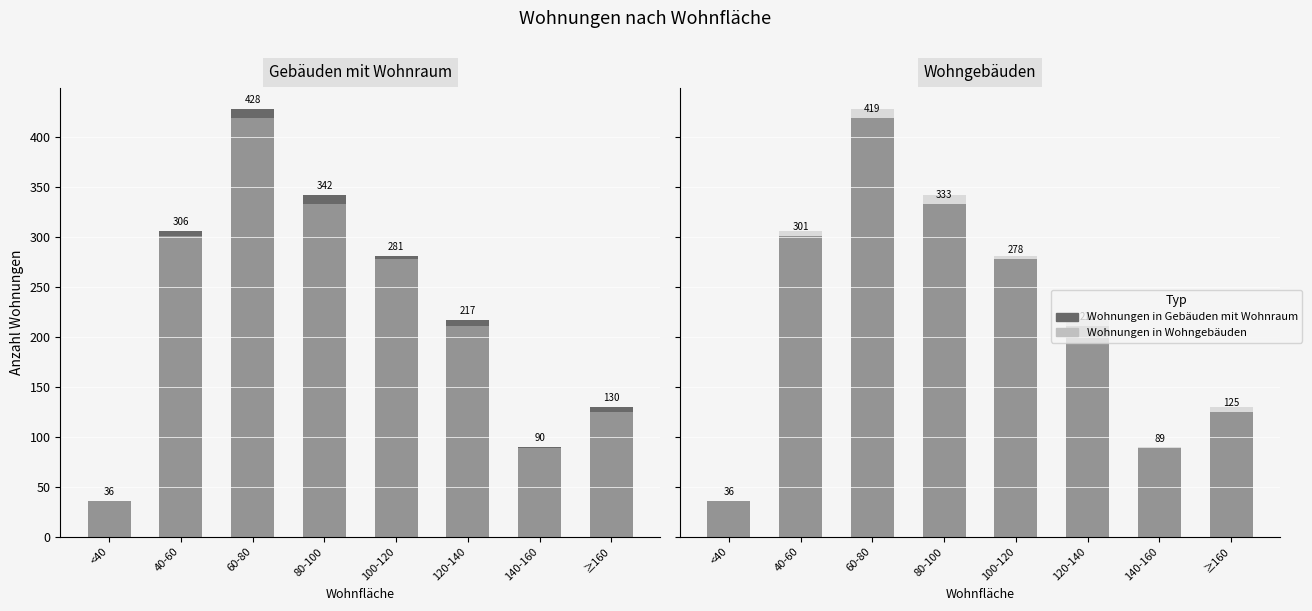

Which label corresponds to the largest value in the chart?

60-80